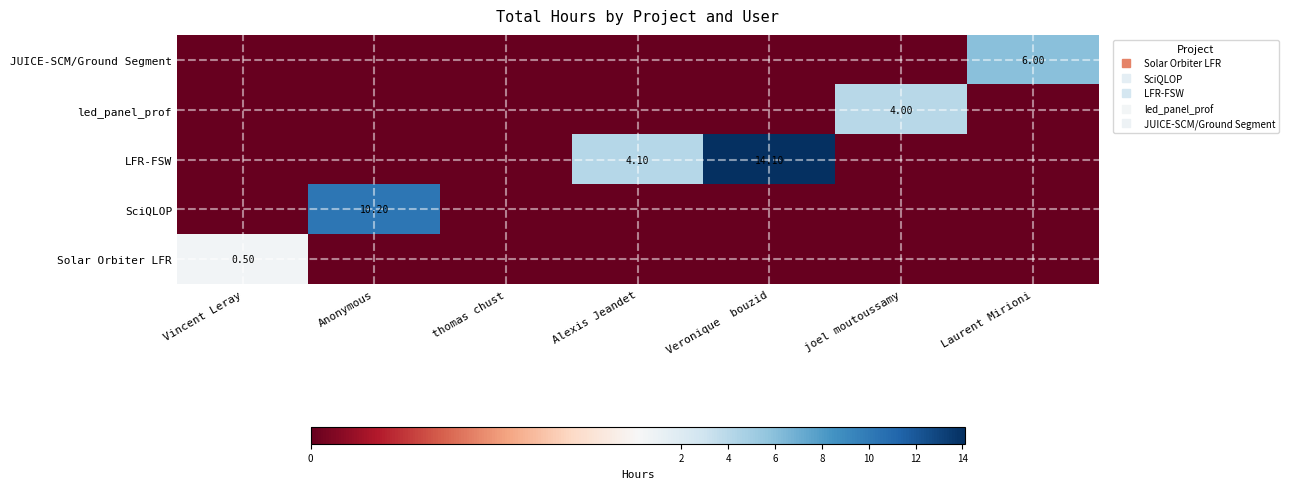

How many series are shown in this chart?

5